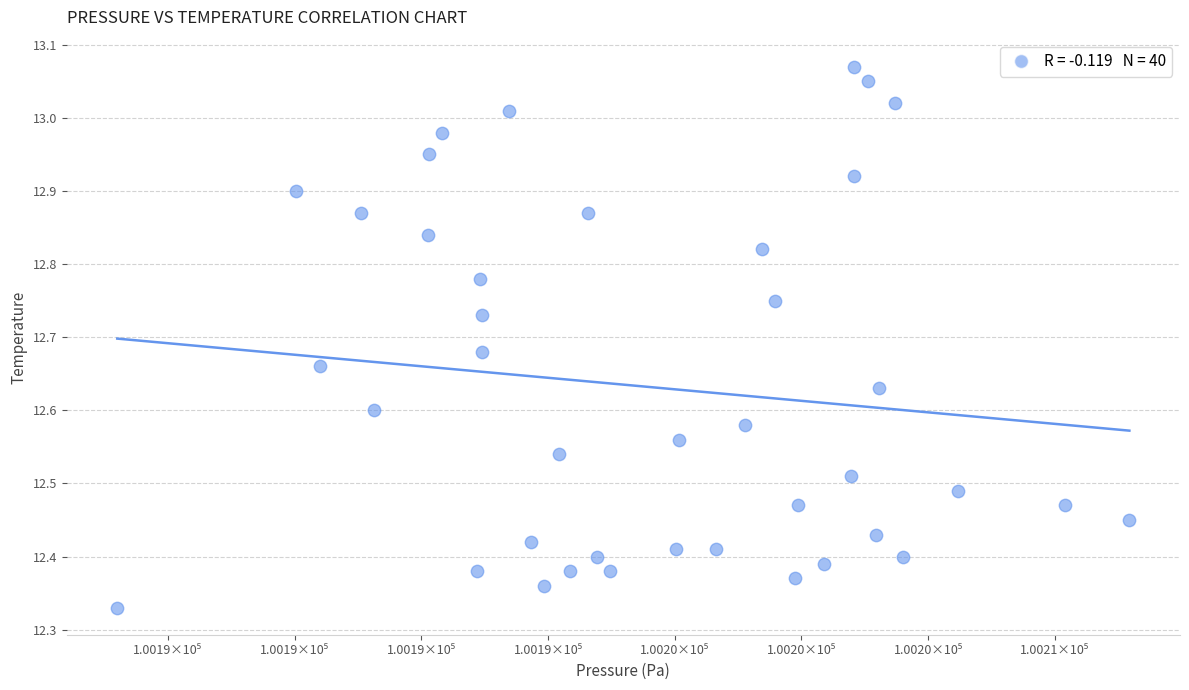

What is the range of Y values (max minus min)?

0.7